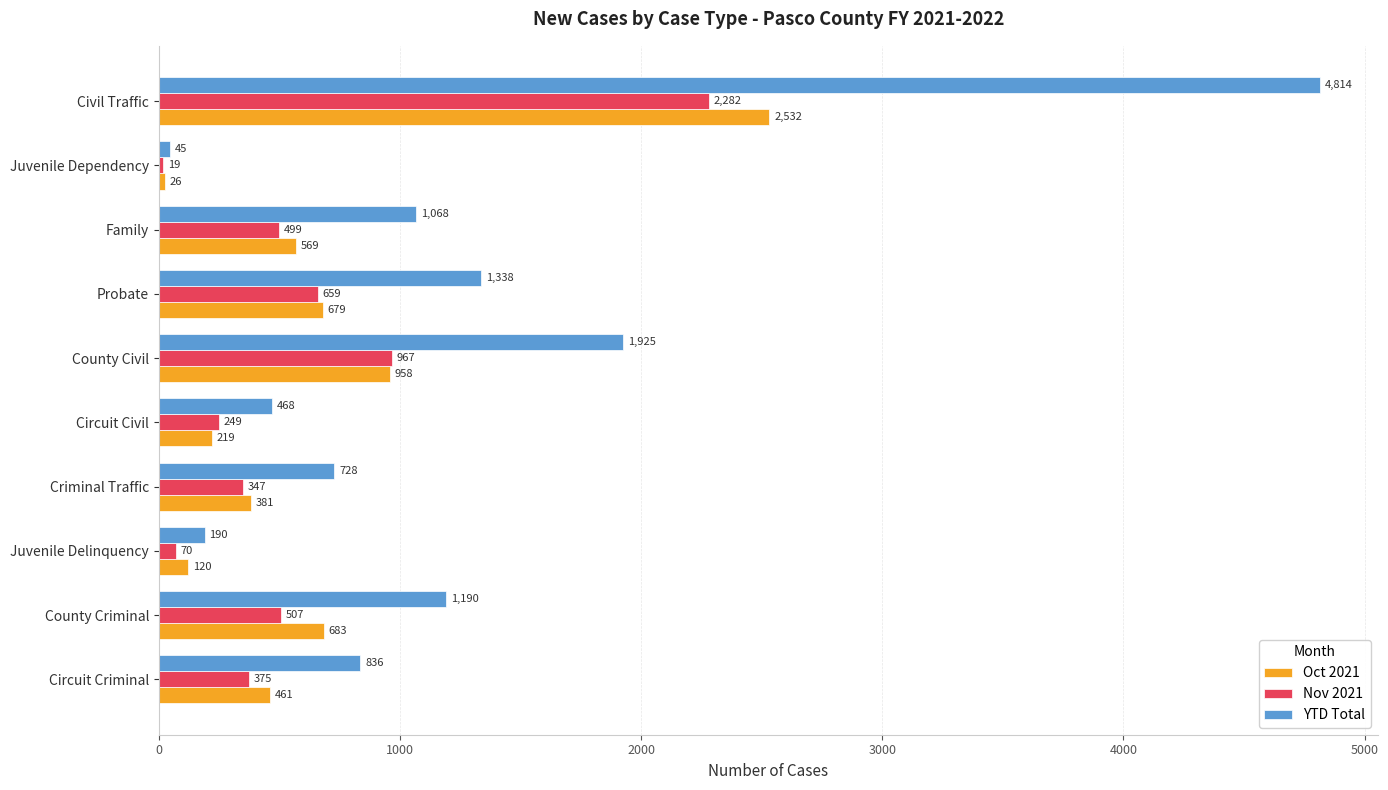

Between Circuit Criminal and Circuit Civil, which series saw the biggest shift?

YTD Total